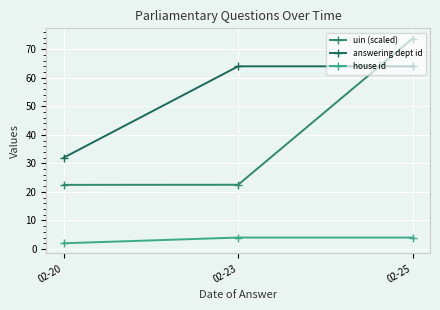

What is the difference between the maximum and minimum values in the answering dept id series?

32.0